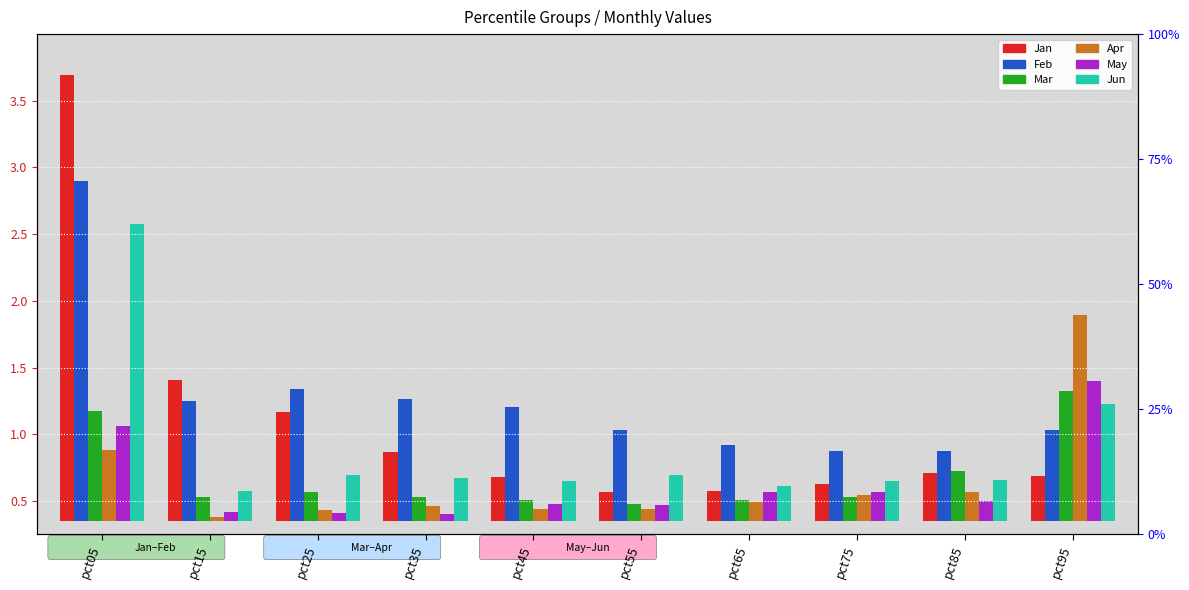

The Feb series shows 1.1 at pct55. True or false?

False